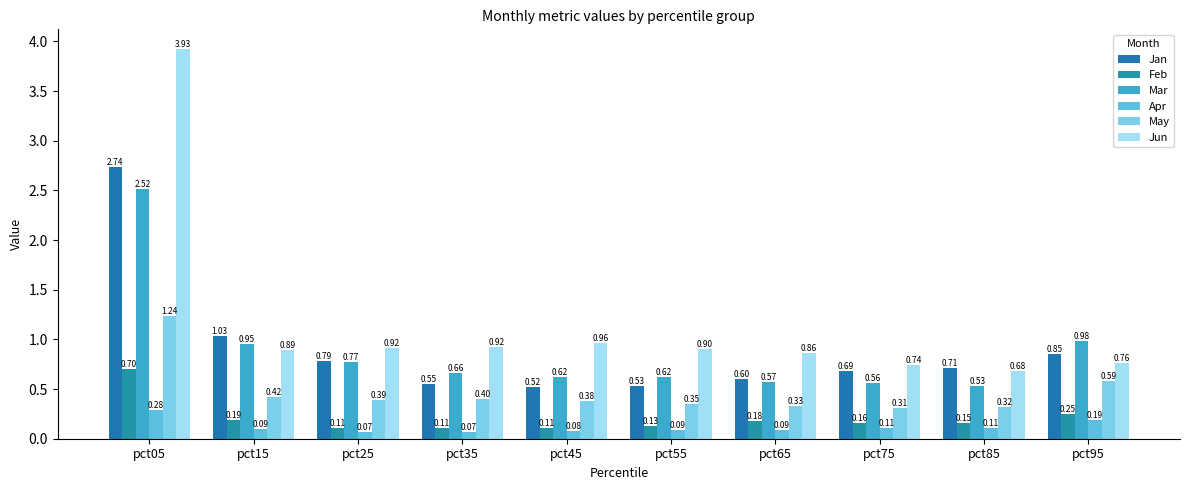

True or false: Jan has a value of 0.8 at pct25.

True